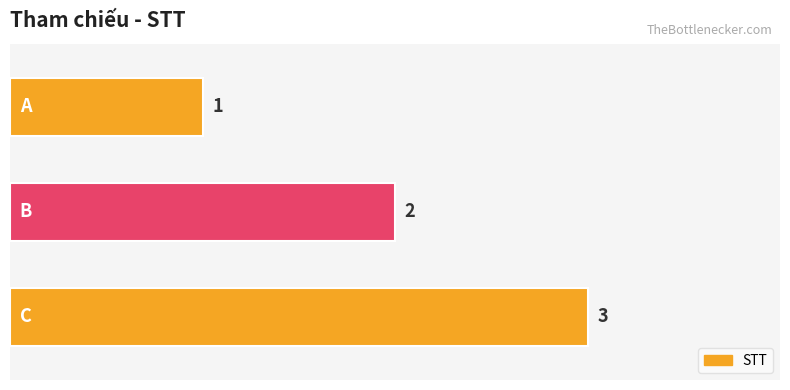

How many series are shown in this chart?

1